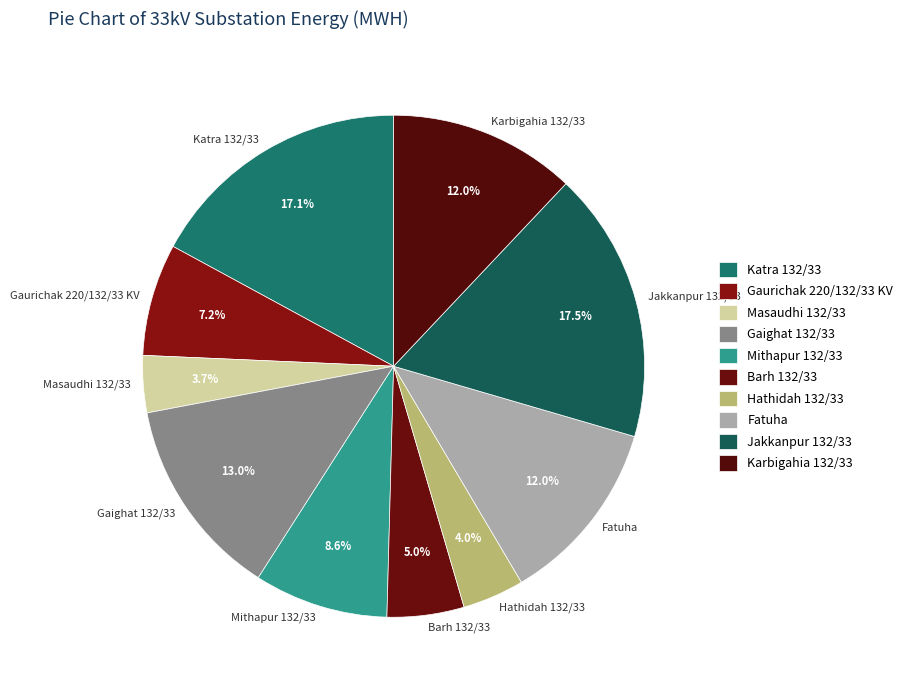

Is it true that Karbigahia 132/33 is 12% of the pie?

True